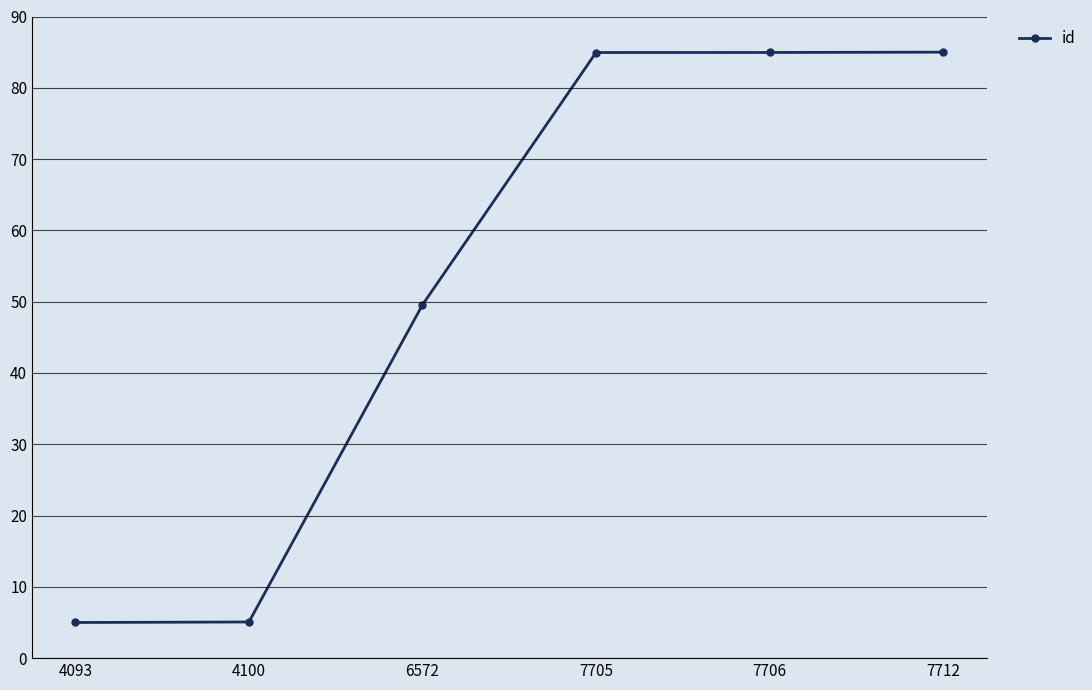

True or false: the data shows 85.0 at 7706.

True